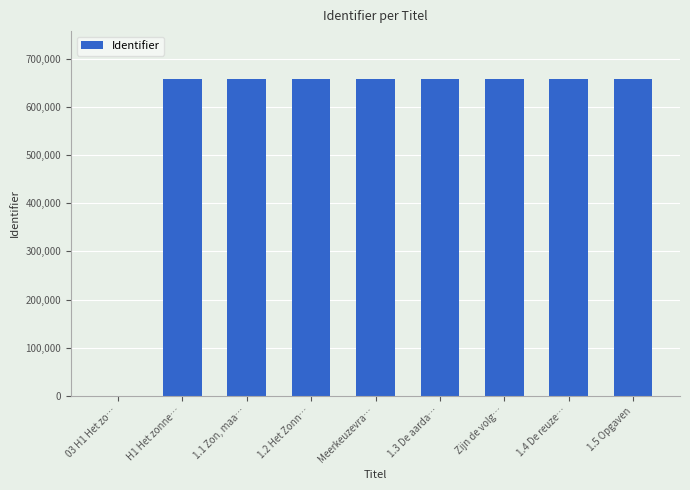

Approximately how many times larger is the value at 1.2 Het Zonn… compared to H1 Het zonne…?

1.0